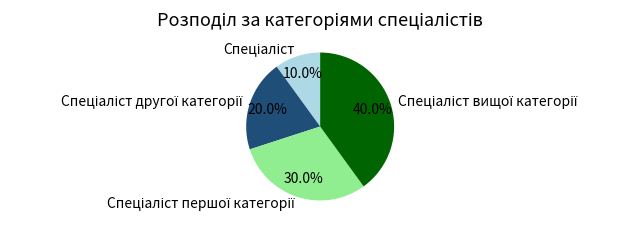

Count the number of slices in the pie.

4